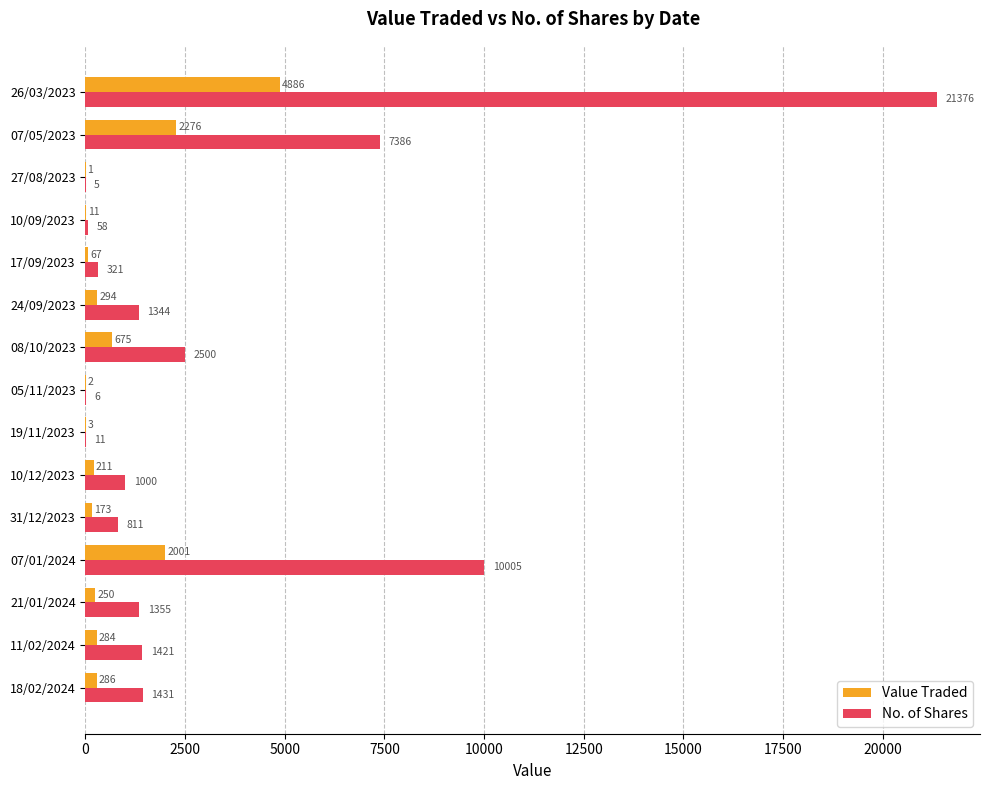

Which series has the largest range (max minus min)?

No. of Shares